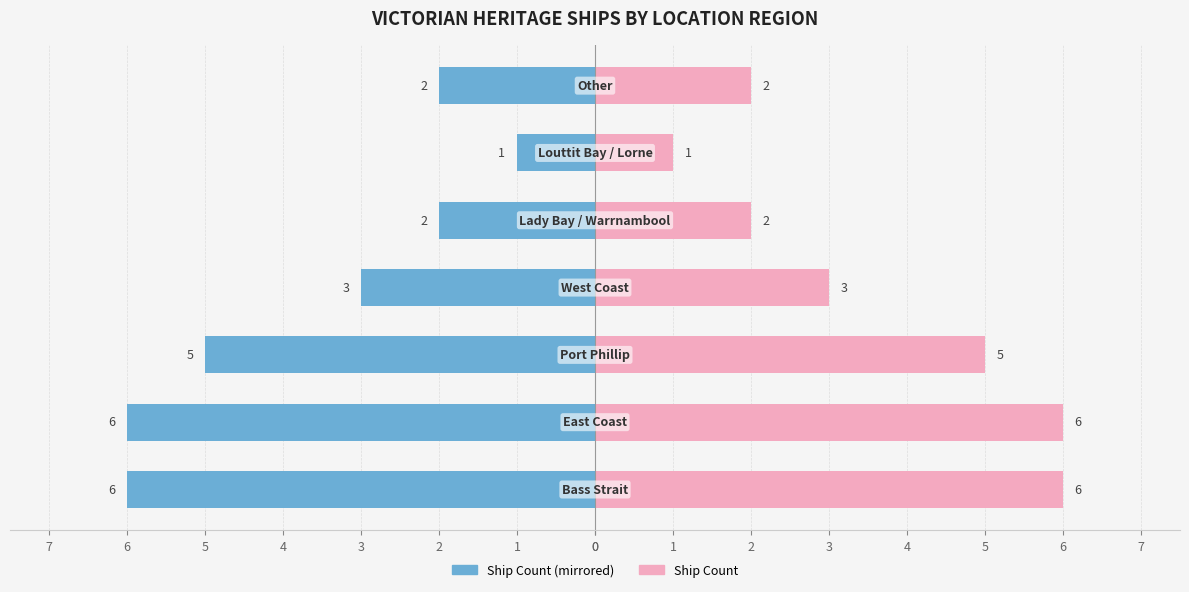

How many values in the Ship Count (Right) series exceed 3?

3